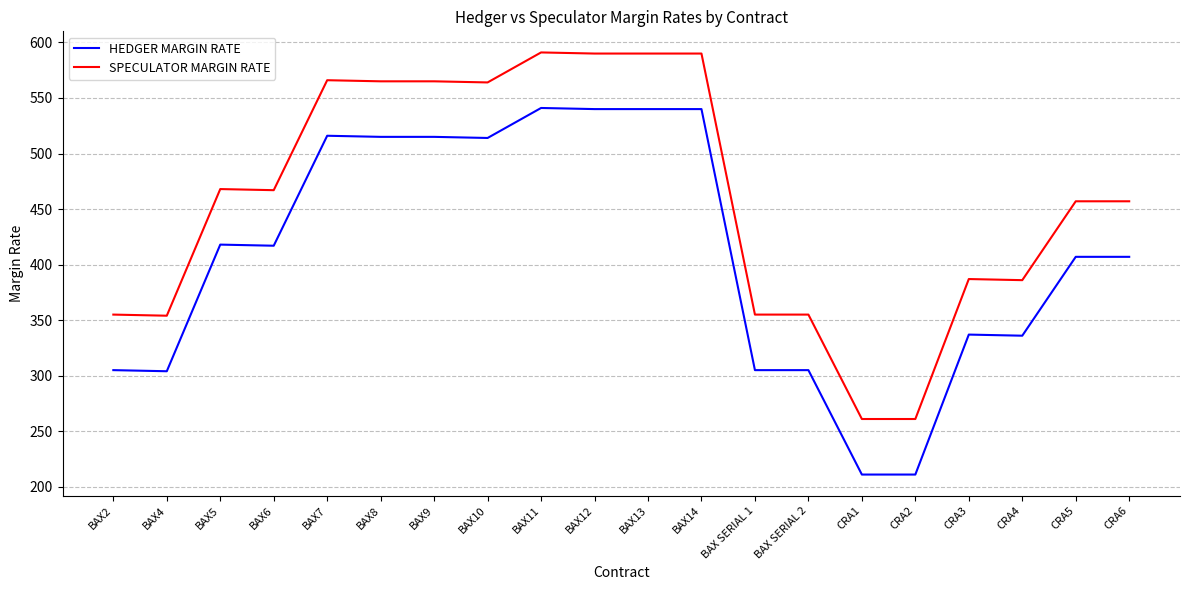

Read the SPECULATOR MARGIN RATE value at BAX11.

591